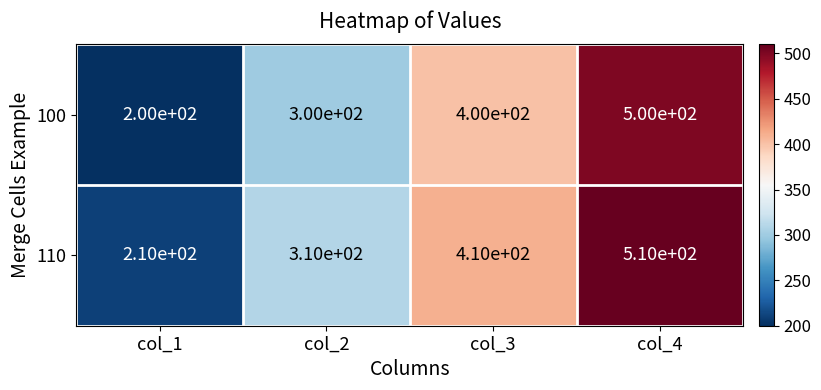

List the series in order of their overall mean, highest first.

110, 100